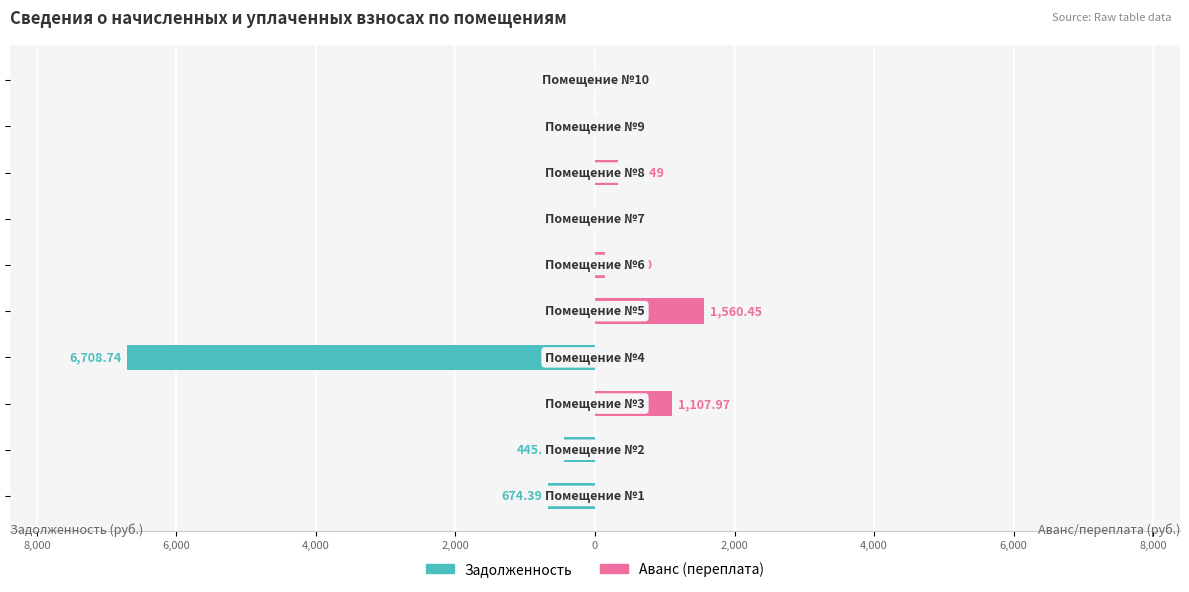

The value of Аванс (переплата) at 10,000 is 0.0. True or false?

True